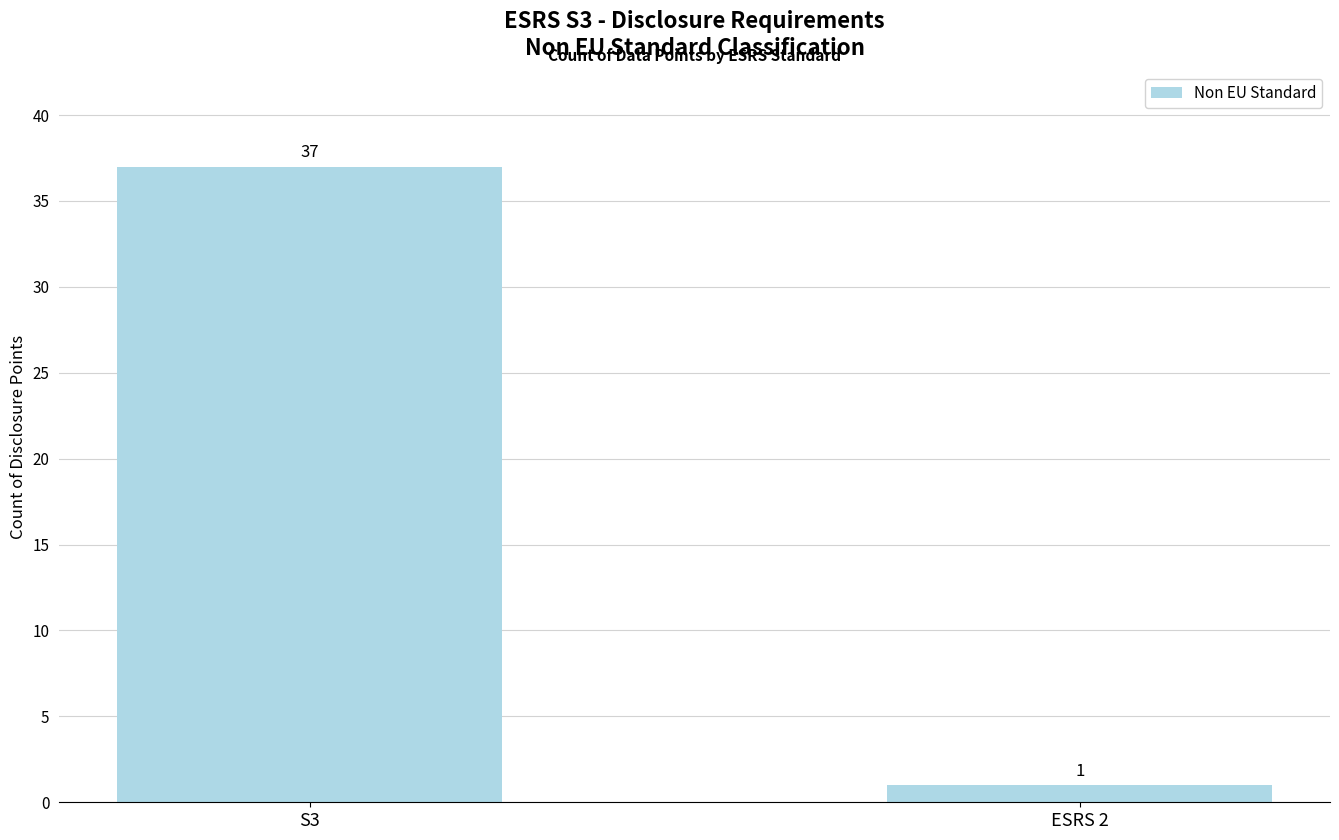

List the labels in order of value, largest first.

S3, ESRS 2